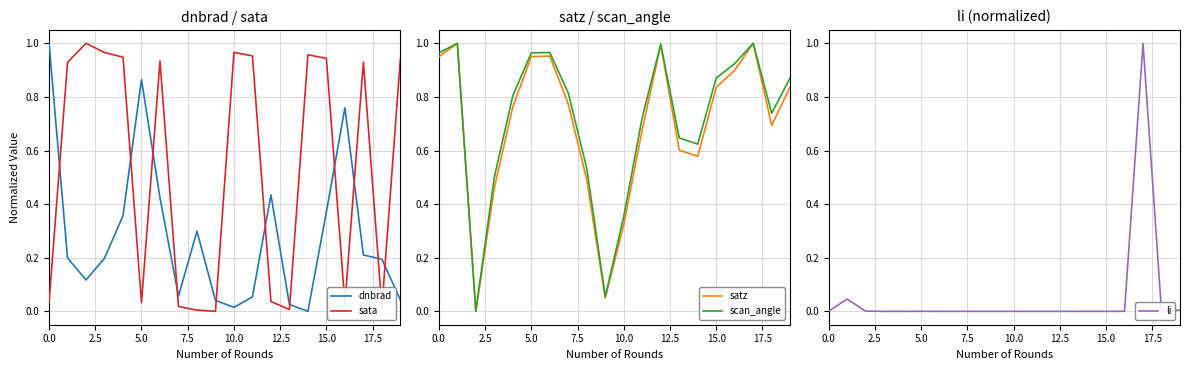

What are all the series names shown in the legend?

dnbrad, sata, satz, scan_angle, li